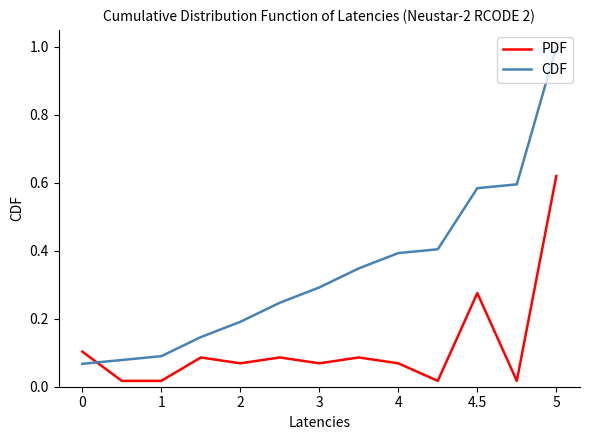

At how many categories does at least one series exceed 0?

13